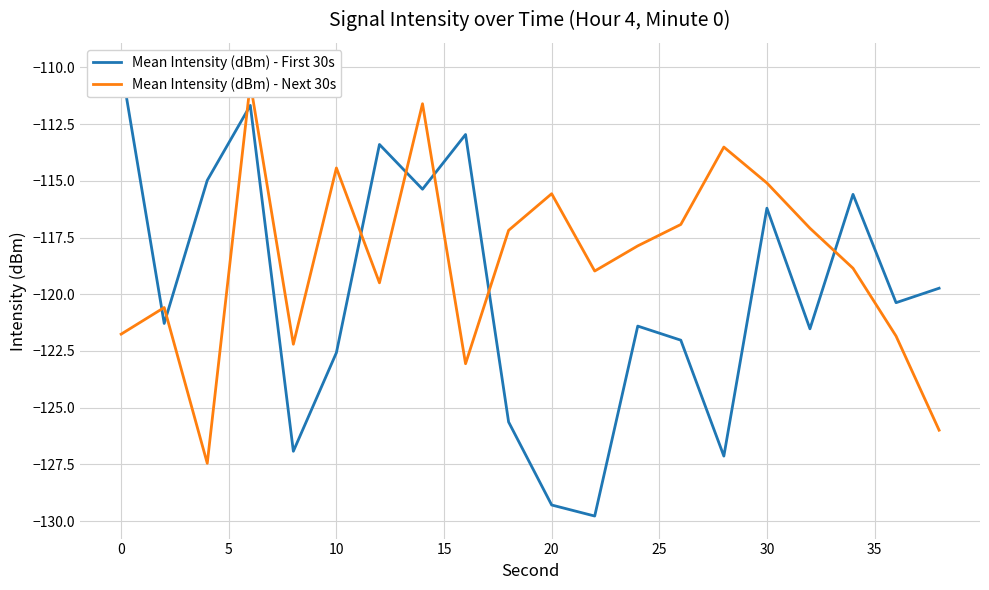

List the series in order of their overall mean, highest first.

Mean Intensity (dBm) - Next 30s, Mean Intensity (dBm) - First 30s